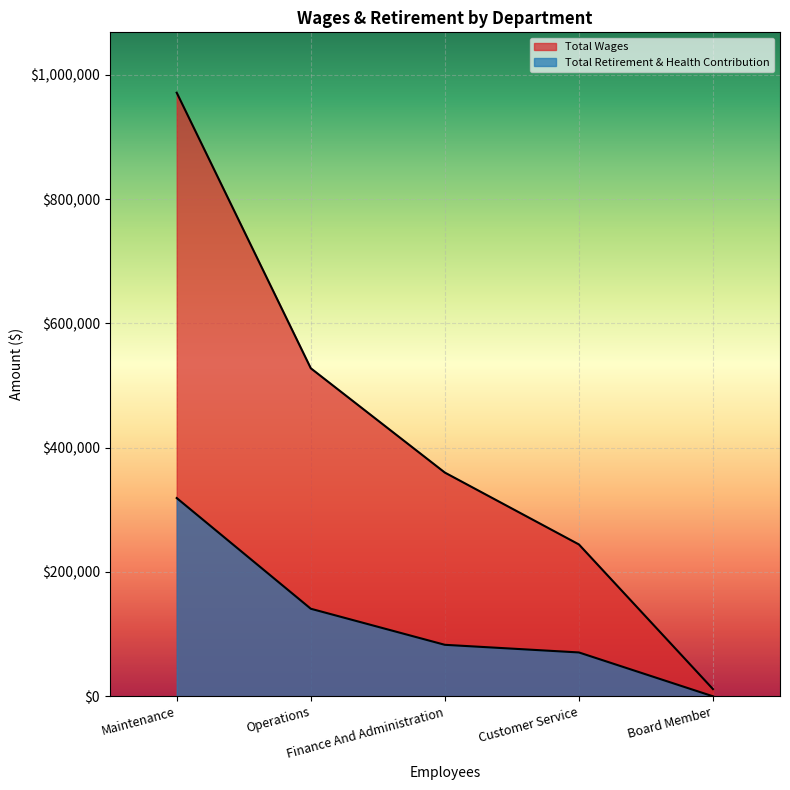

True or false: Total Wages and Total Retirement & Health Contribution cross at least once.

False